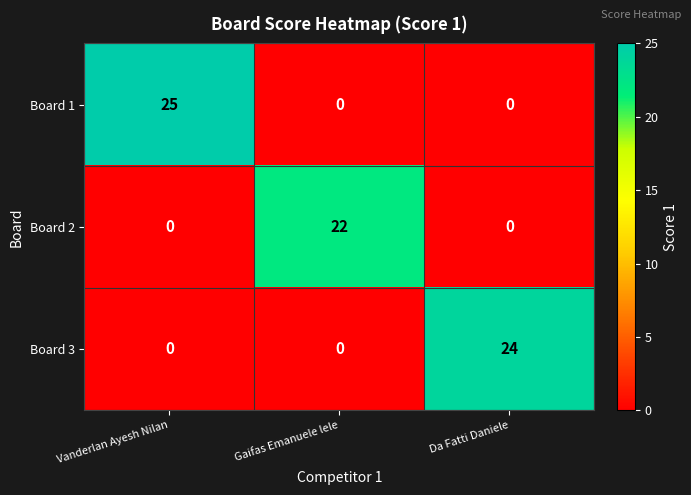

Is it true that Board 3 equals 24 at Da Fatti Daniele?

True